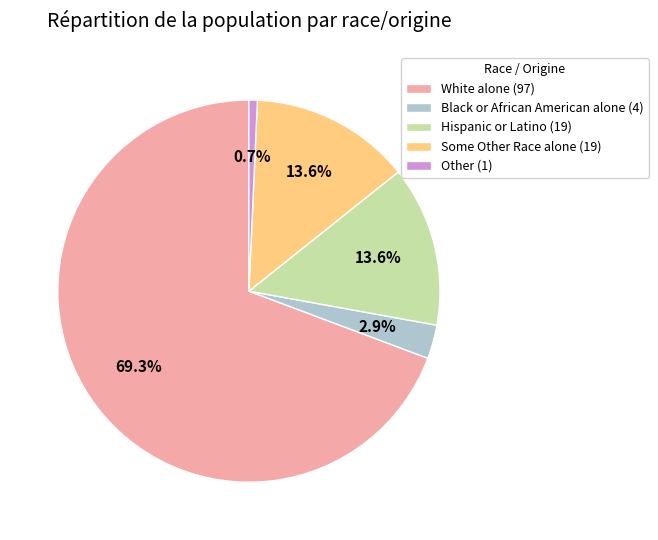

Between White alone (97) and Other (1), which is larger?

White alone (97)